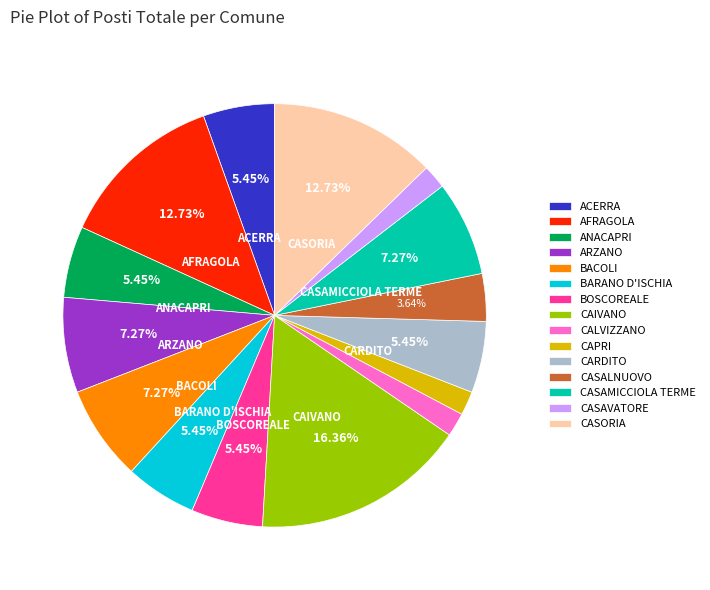

To the nearest percent, what is the difference between the largest and smallest slice percentages?

15%